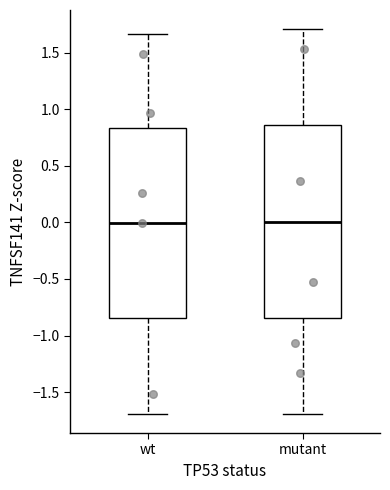

Reading left to right, read every box against the y-axis: the position of its median line, the range the box covers, and the ends of its whiskers. The values are not printed on the chart, so give them approximately, as read against the axis.

wt: median 0.00, box -0.85 to 0.85, whiskers -1.70 to 1.65
mutant: median 0.00, box -0.85 to 0.85, whiskers -1.70 to 1.70